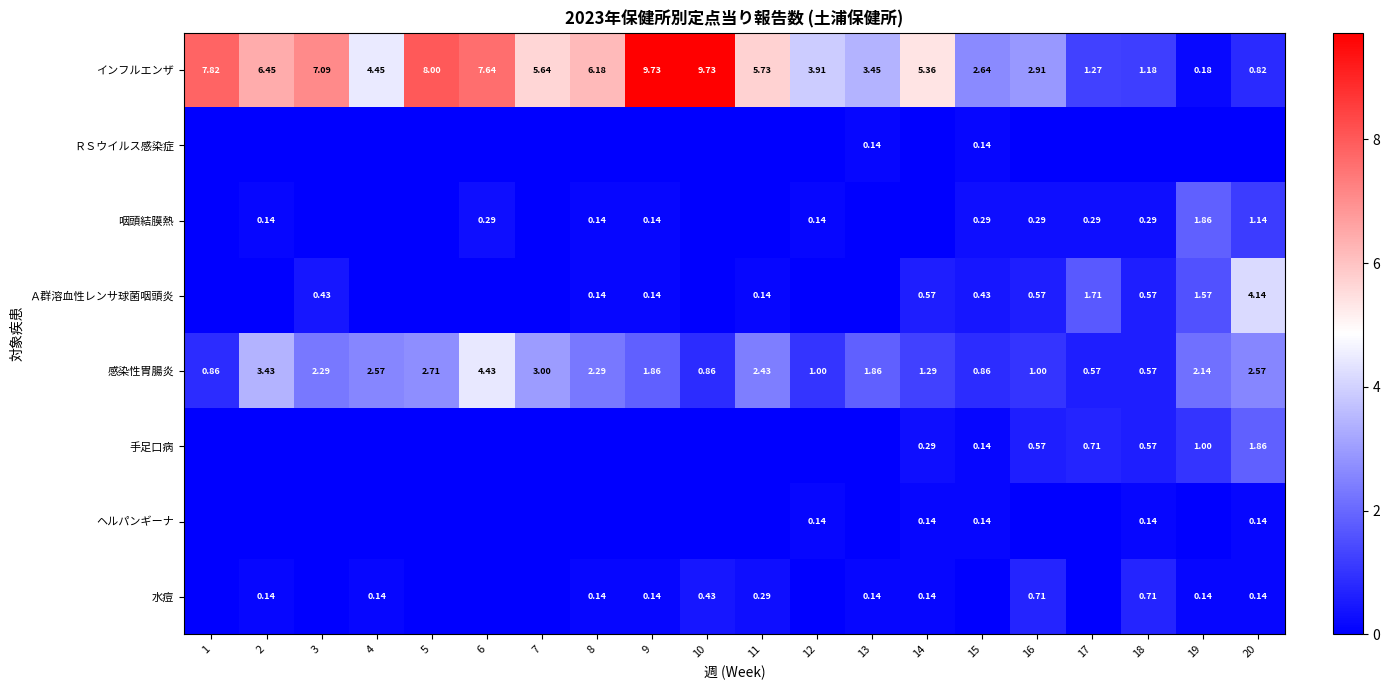

What is the maximum value shown in the chart?

9.7